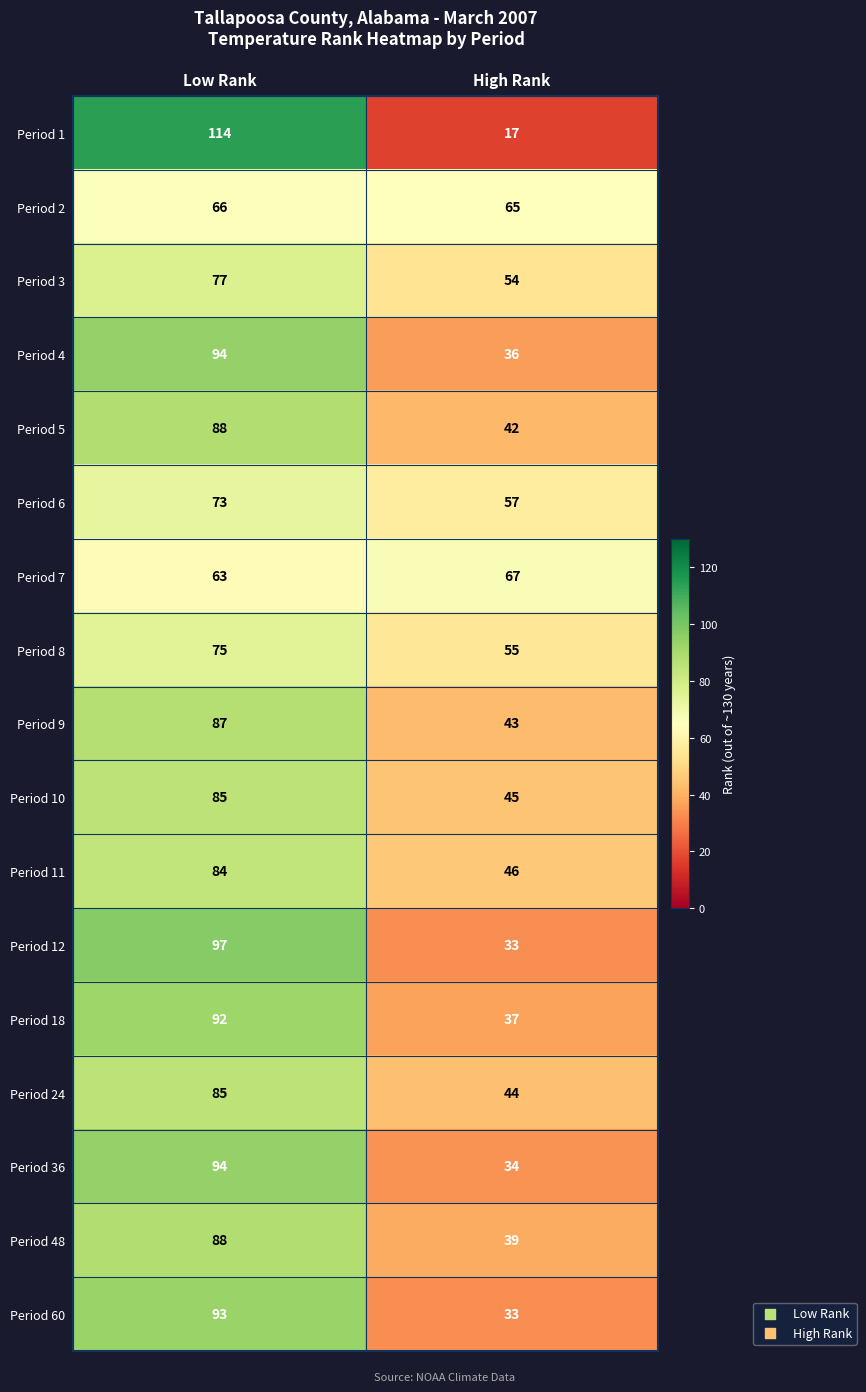

Is the value of Period 60 at Low Rank greater than the value of Period 10 at Low Rank?

Yes